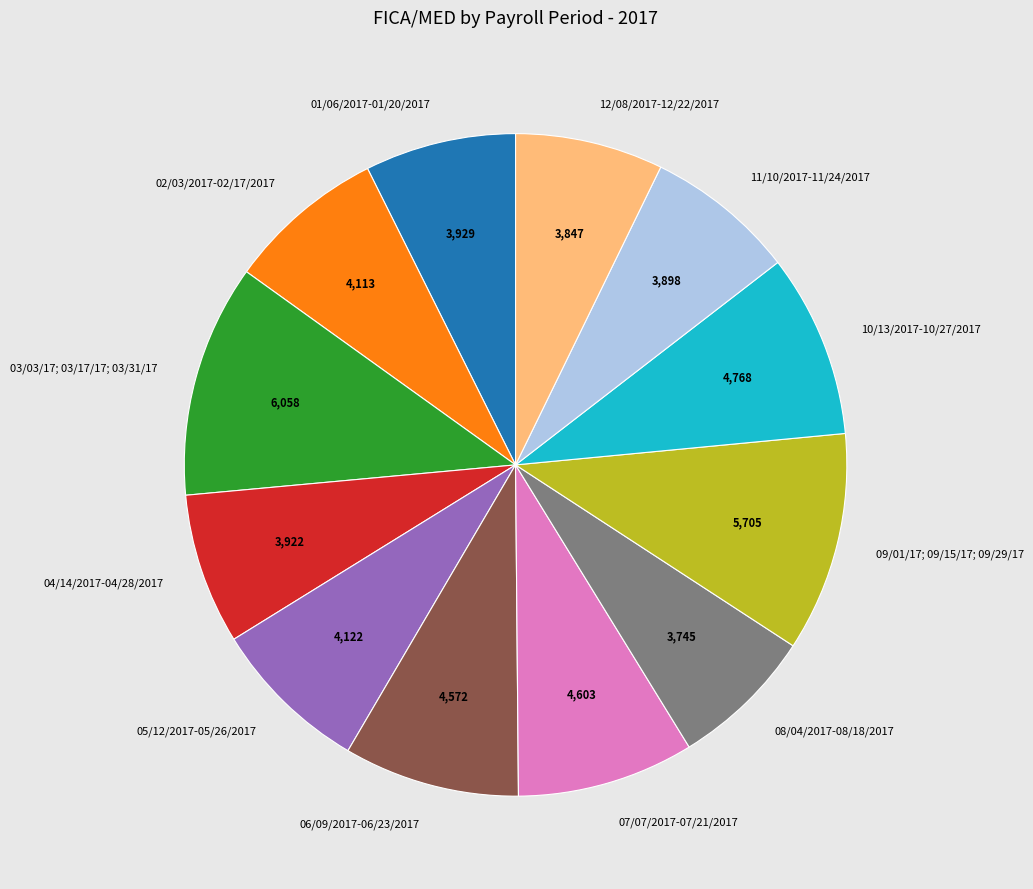

Is it true that 08/04/2017-08/18/2017 is 18% of the pie?

False